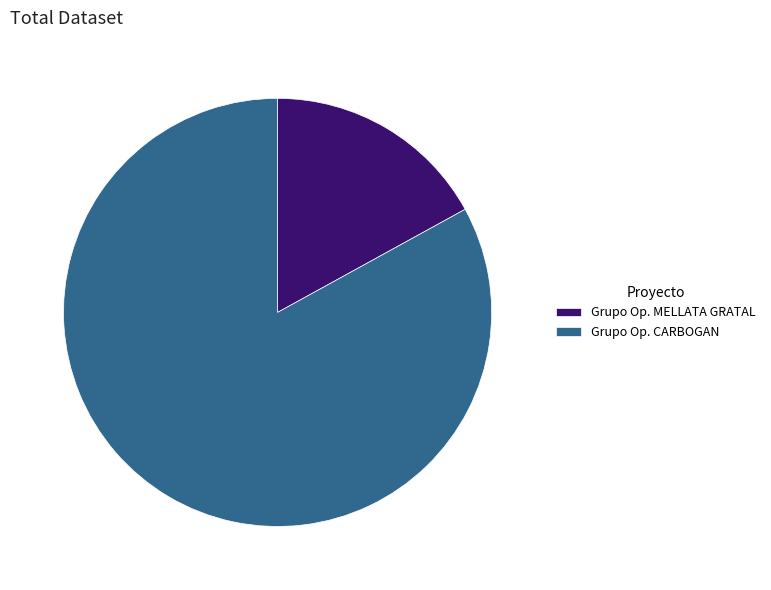

Between Grupo Op. CARBOGAN and Grupo Op. MELLATA GRATAL, which is larger?

Grupo Op. CARBOGAN